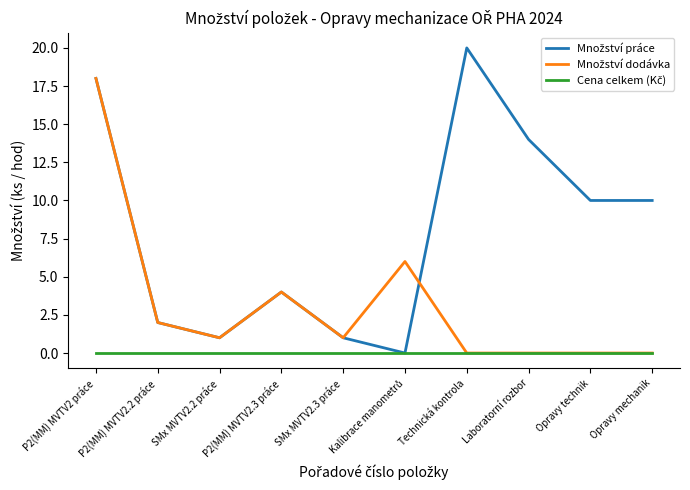

At which category is the sum across all series the highest?

P2(MM) MVTV2 práce